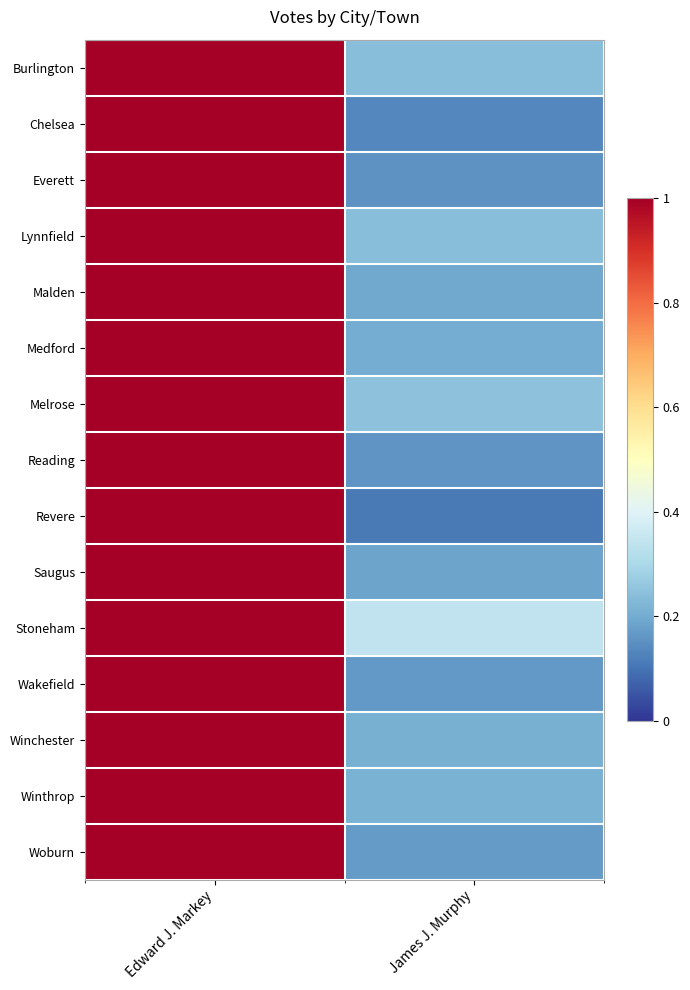

Reading left to right, what are all the values shown in this chart?

Burlington: Edward J. Markey=1.0	James J. Murphy=0.2
Chelsea: Edward J. Markey=1.0	James J. Murphy=0.1
Everett: Edward J. Markey=1.0	James J. Murphy=0.2
Lynnfield: Edward J. Markey=1.0	James J. Murphy=0.2
Malden: Edward J. Markey=1.0	James J. Murphy=0.2
Medford: Edward J. Markey=1.0	James J. Murphy=0.2
Melrose: Edward J. Markey=1.0	James J. Murphy=0.2
Reading: Edward J. Markey=1.0	James J. Murphy=0.2
Revere: Edward J. Markey=1.0	James J. Murphy=0.1
Saugus: Edward J. Markey=1.0	James J. Murphy=0.2
Stoneham: Edward J. Markey=1.0	James J. Murphy=0.3
Wakefield: Edward J. Markey=1.0	James J. Murphy=0.2
Winchester: Edward J. Markey=1.0	James J. Murphy=0.2
Winthrop: Edward J. Markey=1.0	James J. Murphy=0.2
Woburn: Edward J. Markey=1.0	James J. Murphy=0.2